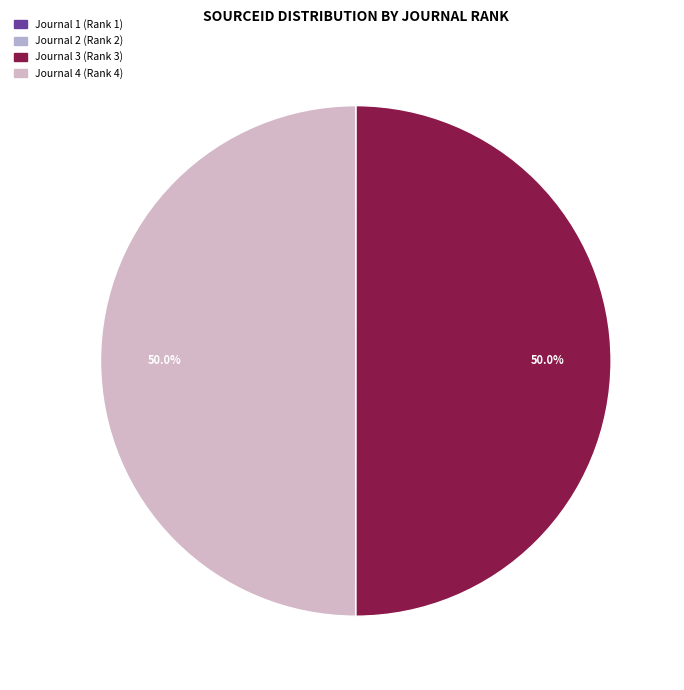

What is the total percentage of Journal 4 (Rank 4) and Journal 1 (Rank 1)?

50.0%